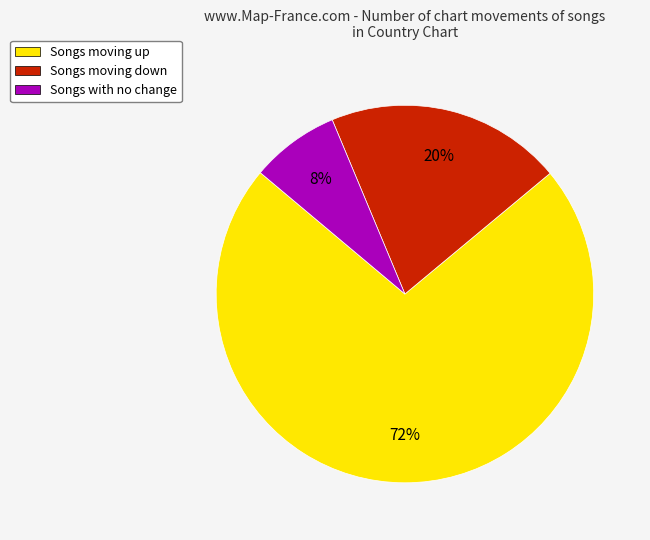

How many segments does this pie chart have?

3